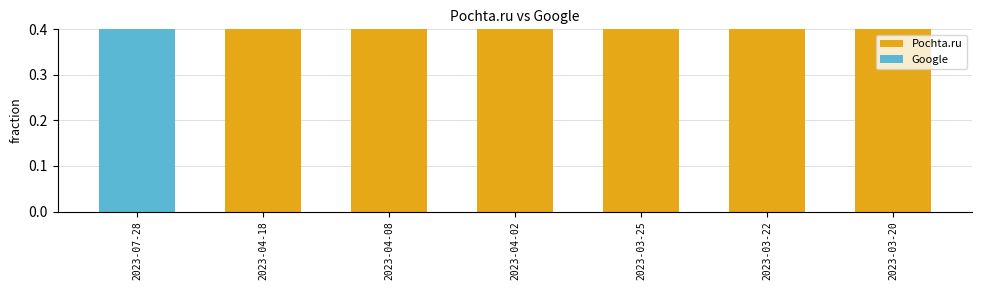

The Pochta.ru series shows 1 at 2023-03-20. True or false?

True